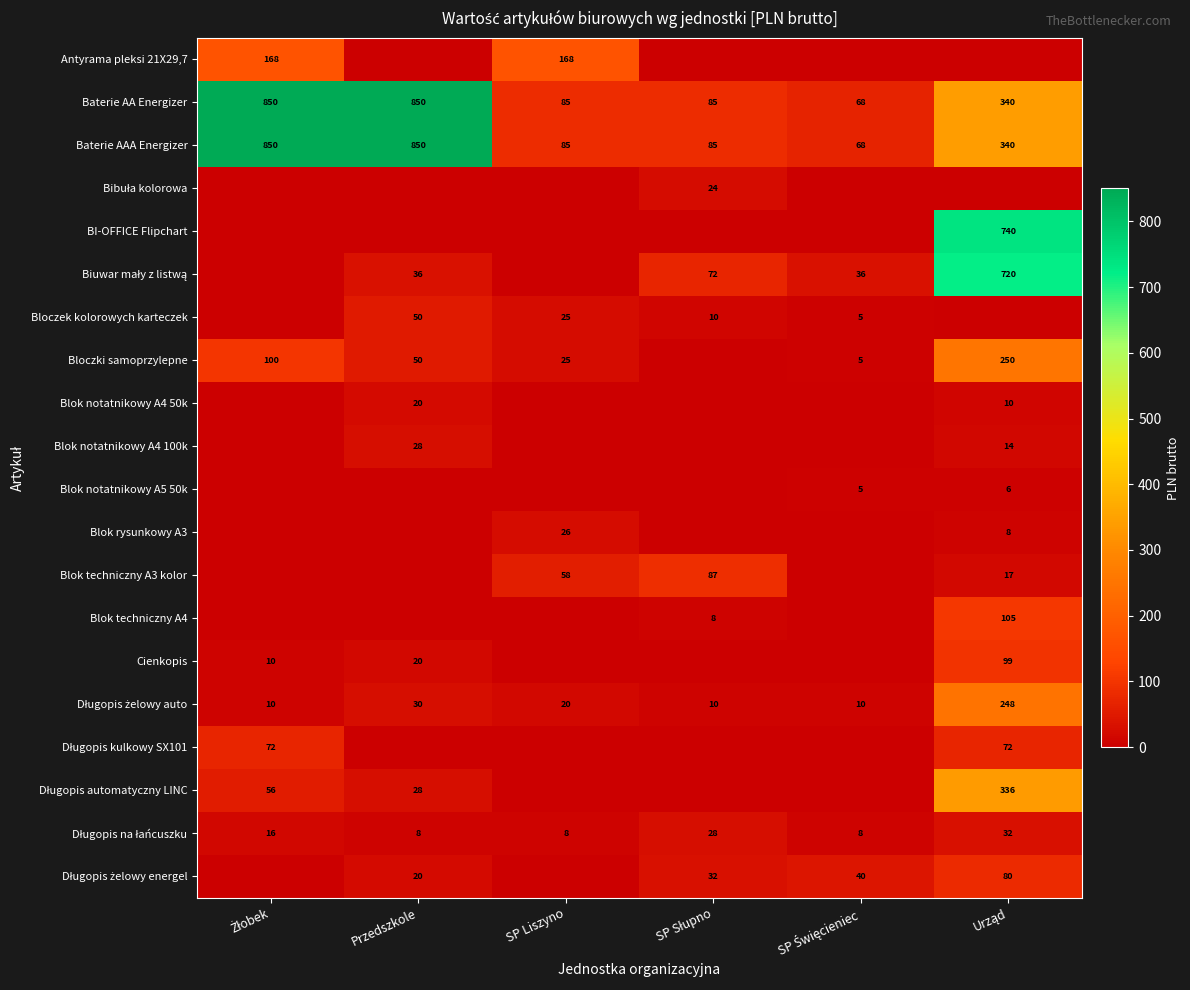

What is the difference between the second highest and minimum values in the Baterie AAA Energizer series?

782